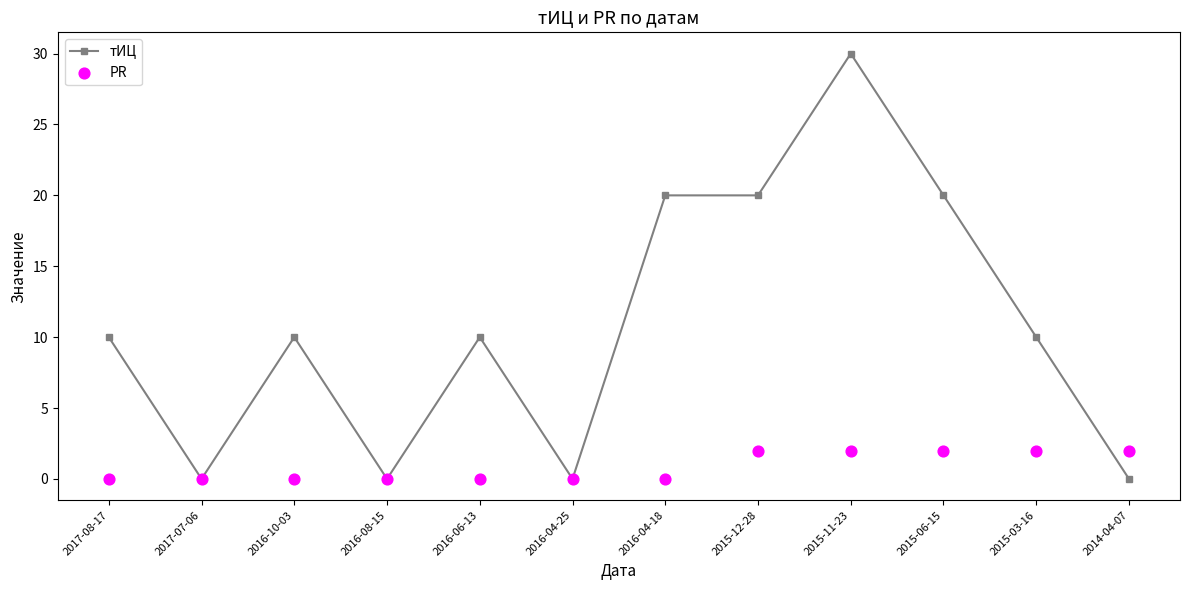

At which category is the sum across all series the highest?

2015-11-23